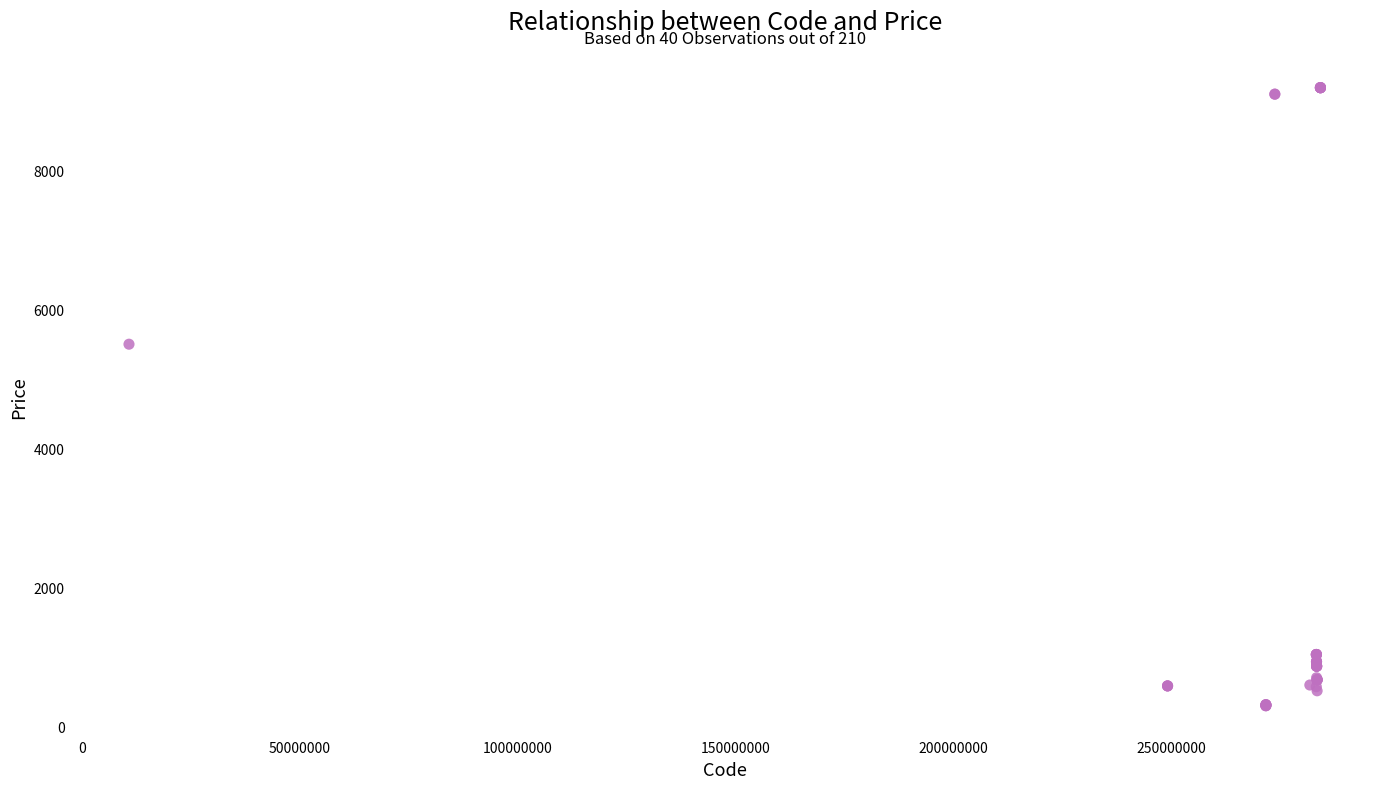

What Y value in the scatter plot is closest to 4742?

5497.3